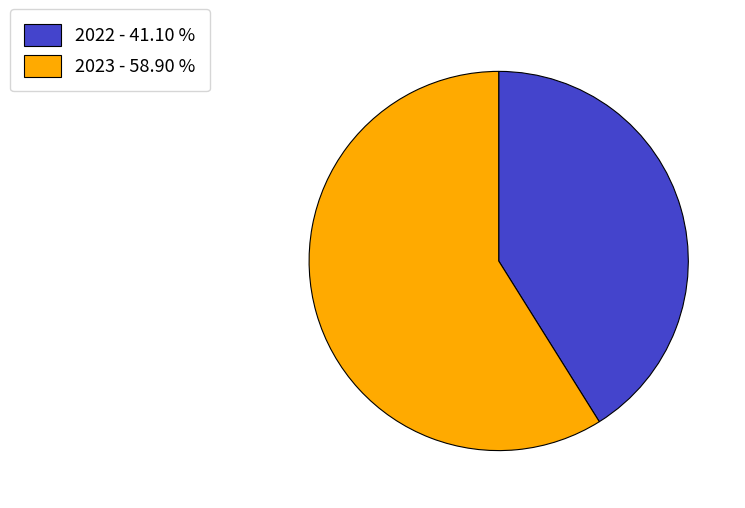

Is it true that 2022 is 51% of the pie?

False